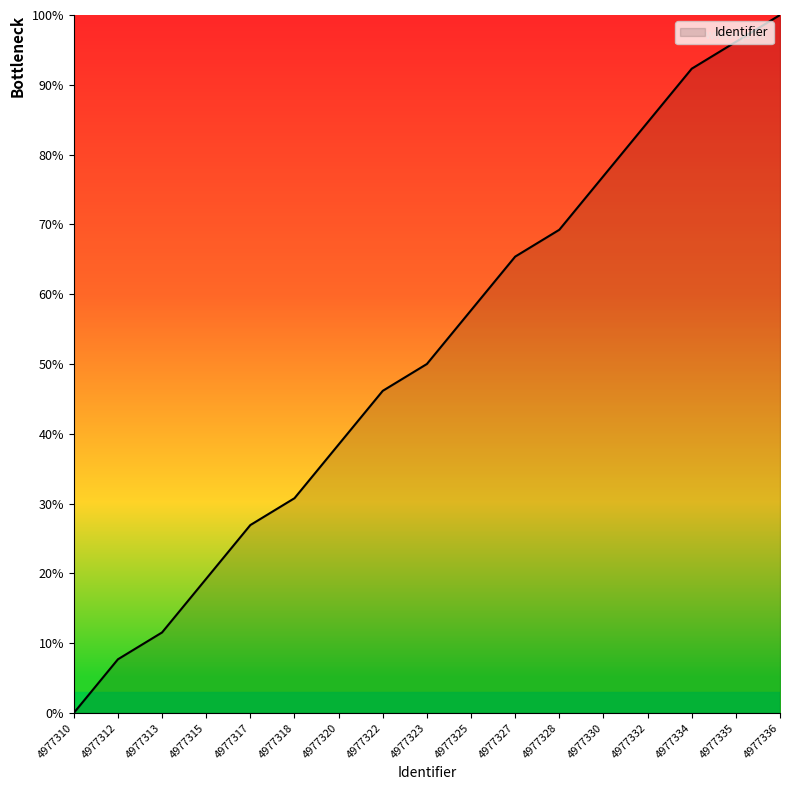

What is the change in value from 4977315 to 4977336?

+80.8